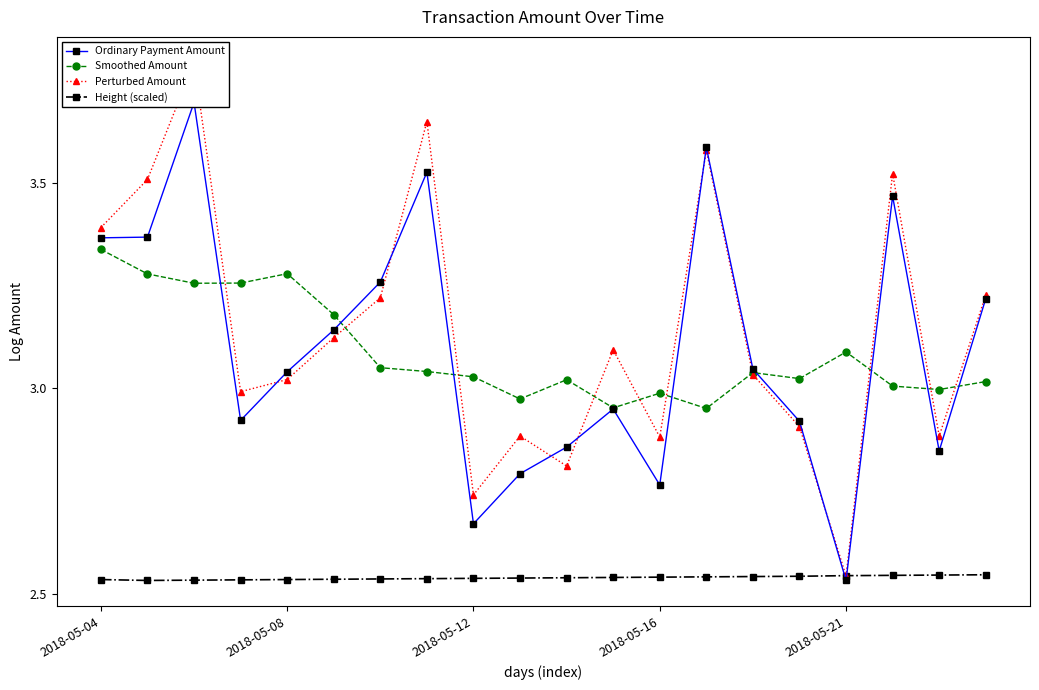

Read the Ordinary Payment Amount value at 10.

2.9